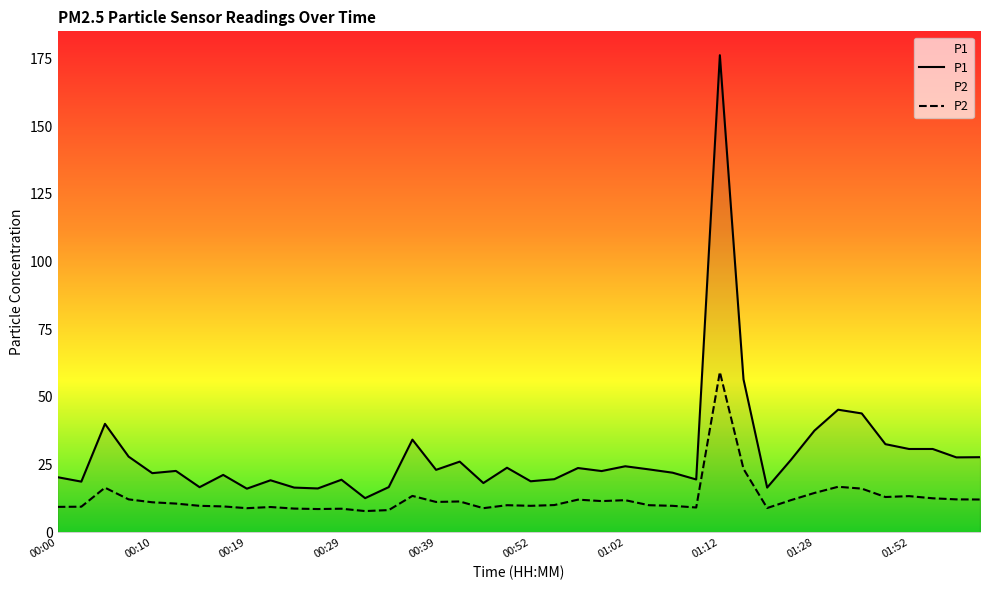

What is the maximum value for P2?

59.2